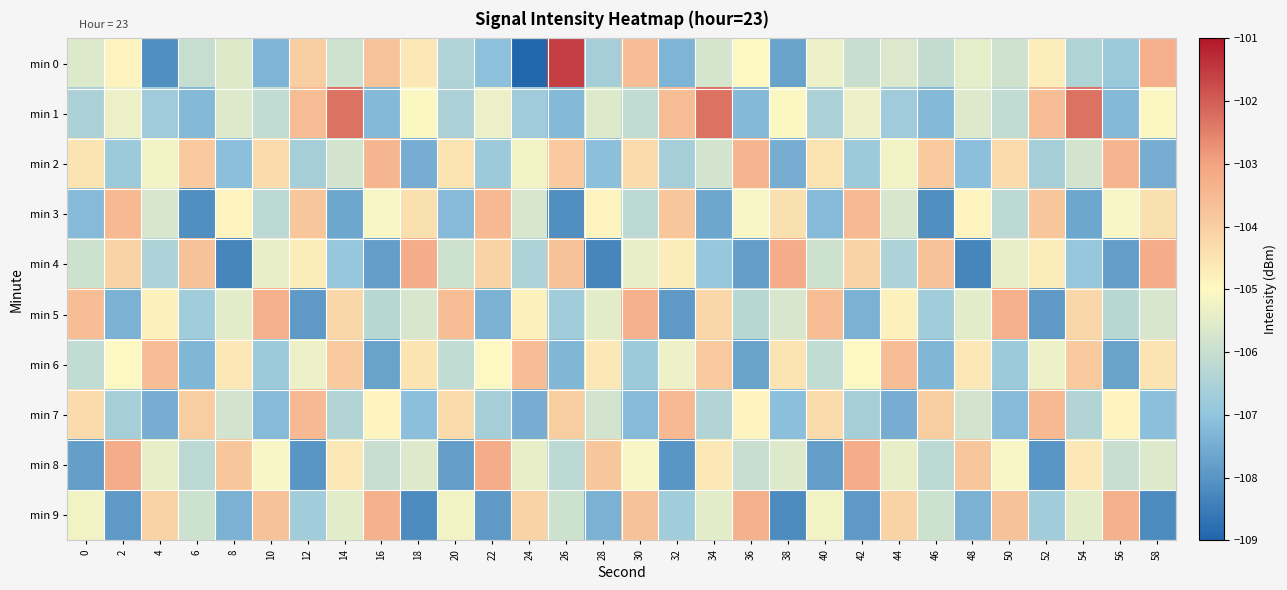

Which category has the lowest value across all series?

24